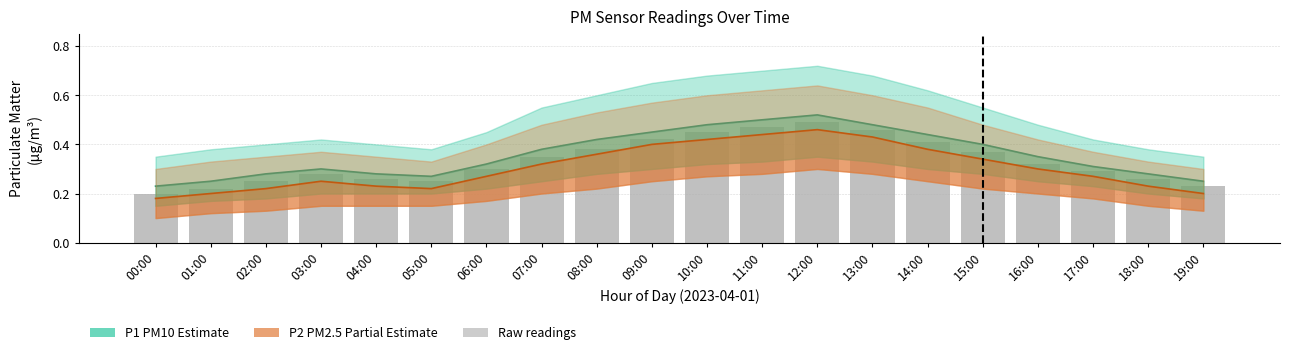

Which category has the lowest value in the P1 (PM10) mid series?

00:00